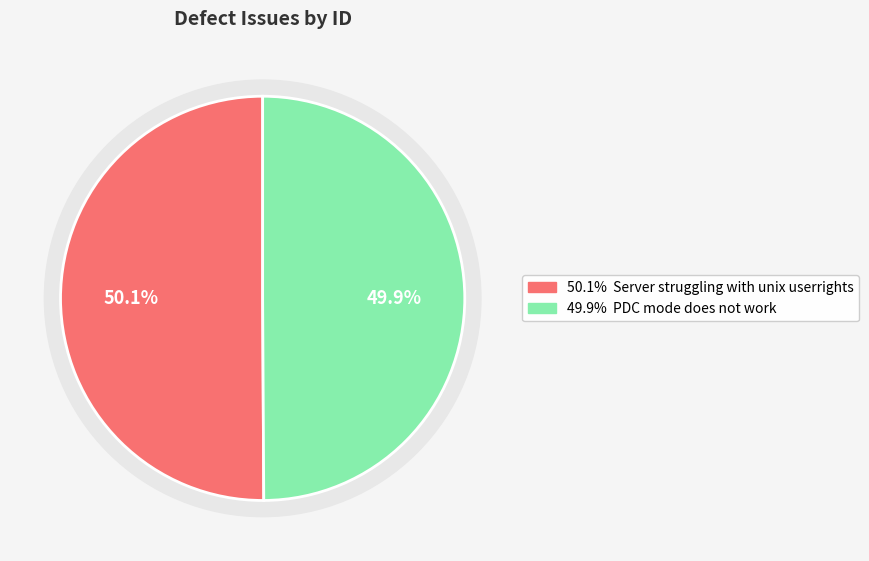

How many slices are in this pie chart?

2